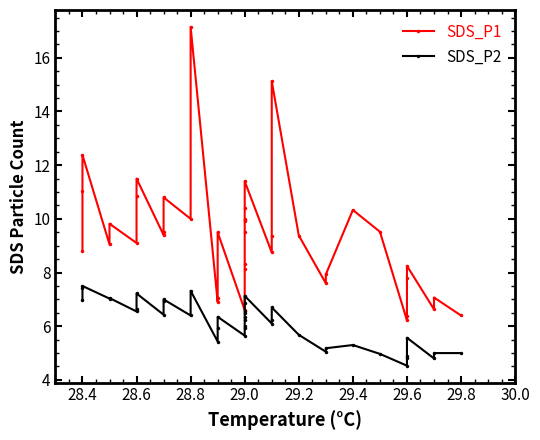

Rank the series by their average value, from lowest to highest.

SDS_P2, SDS_P1